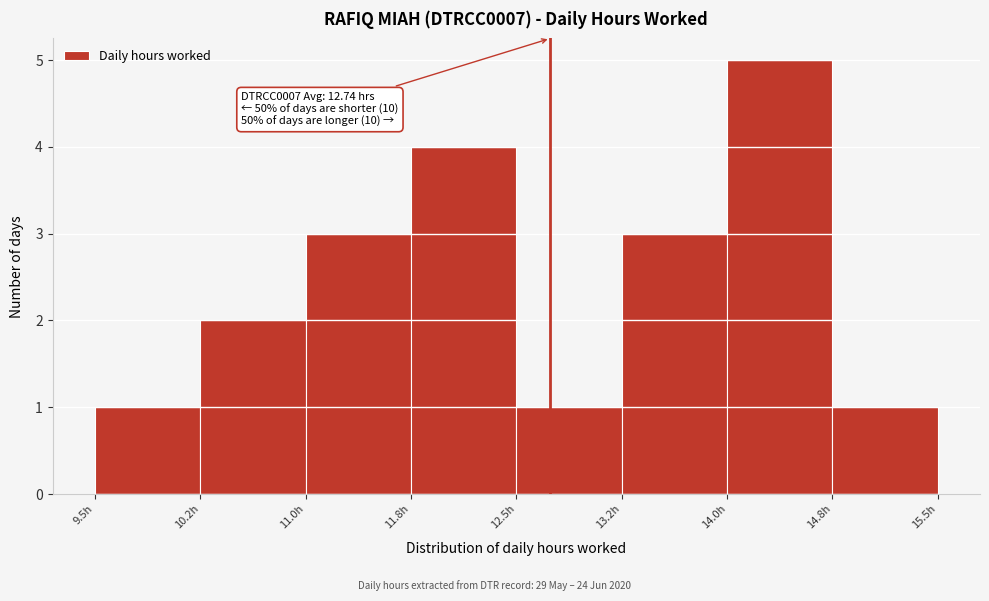

Over which range of the x-axis is the bar tallest?

14.00 to 14.75